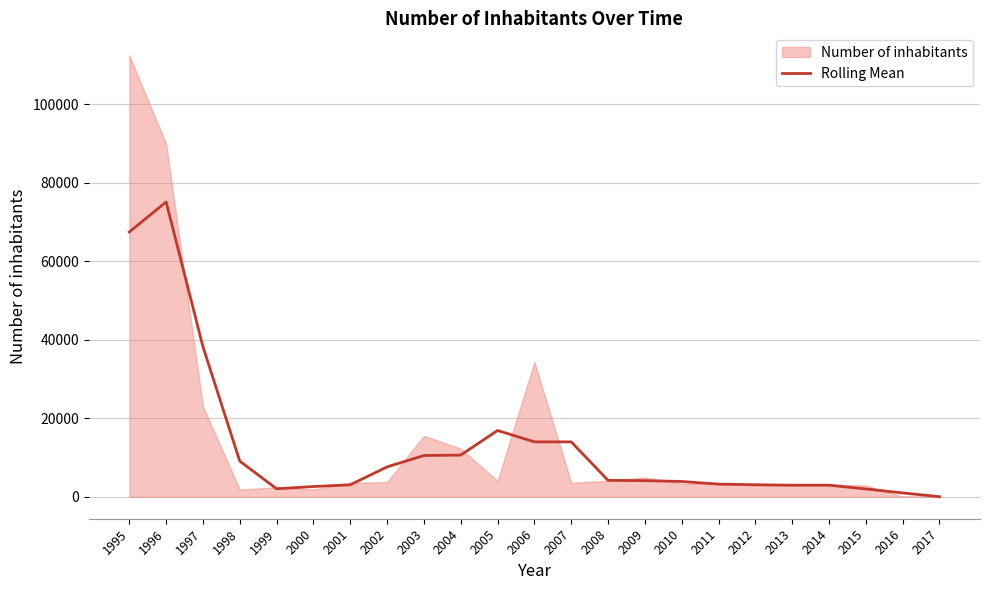

Reading left to right, list all the values displayed in this chart.

67475.3	75131.7	38236.7	9057.3	2012.7	2585.0	3027.0	7588.0	10492.3	10602.3	16870.0	13974.0	13966.0	4158.3	4082.3	3876.3	3197.7	3042.7	2923.7	2923.7	1969.7	954.0	0.0